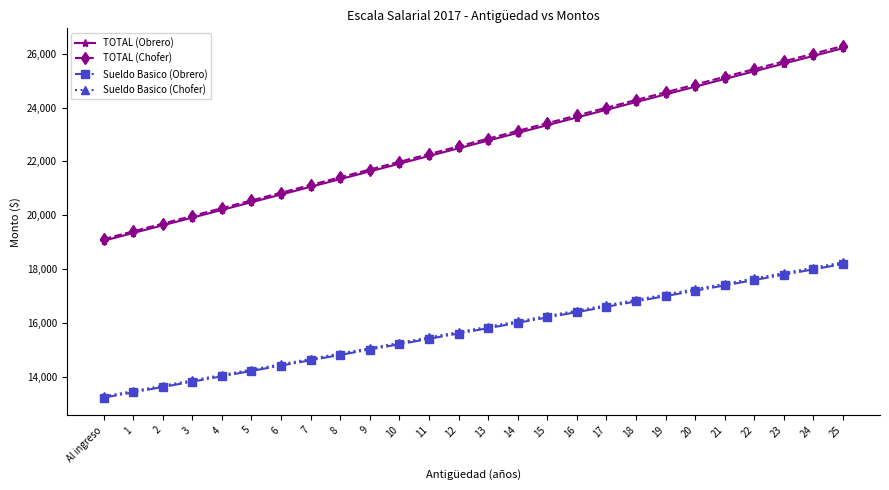

What is the value of the Sueldo Basico (Obrero) point at the 4th from the left?

13827.6